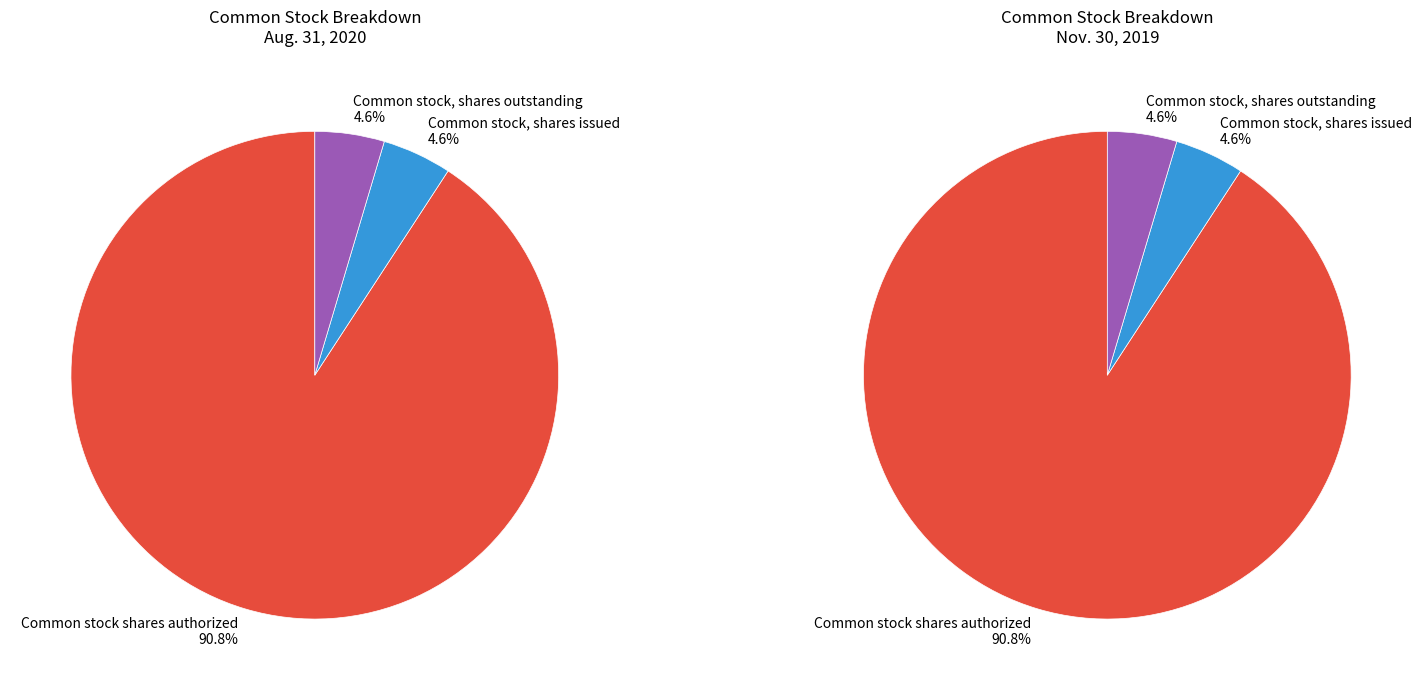

To the nearest percent, what is the difference between the Common stock shares authorized and Common stock, shares outstanding slice percentages?

86%